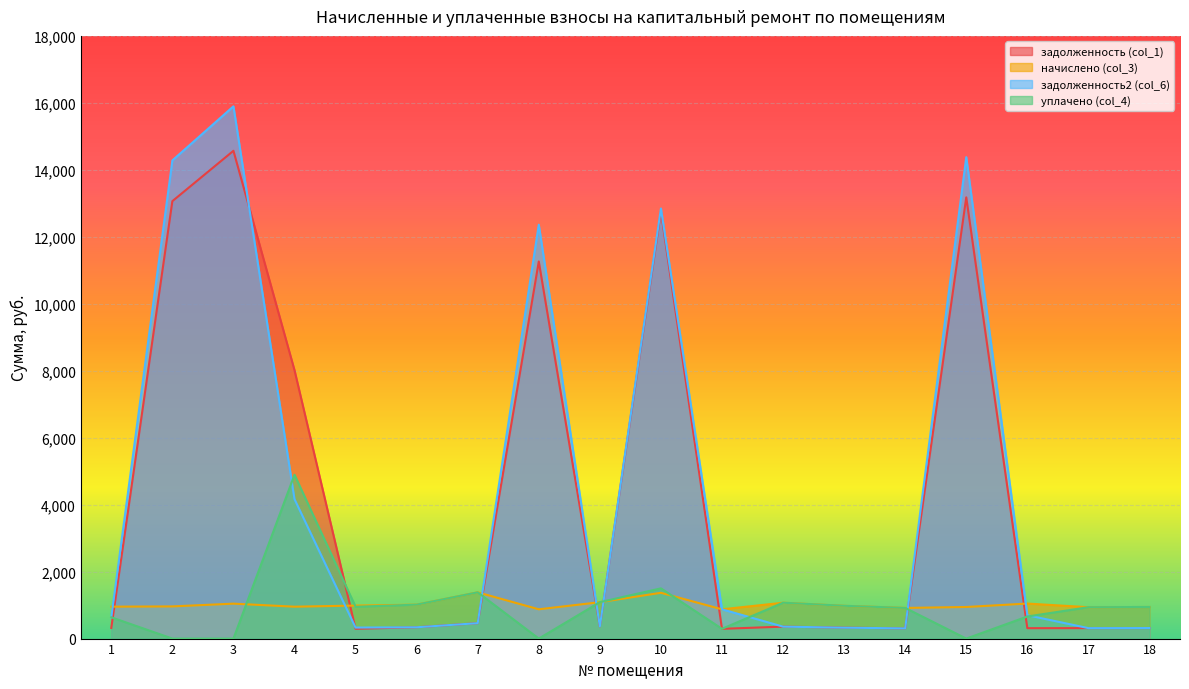

Is the value of задолженность (col_1) at 13 greater than the value of начислено (col_3) at 16?

No